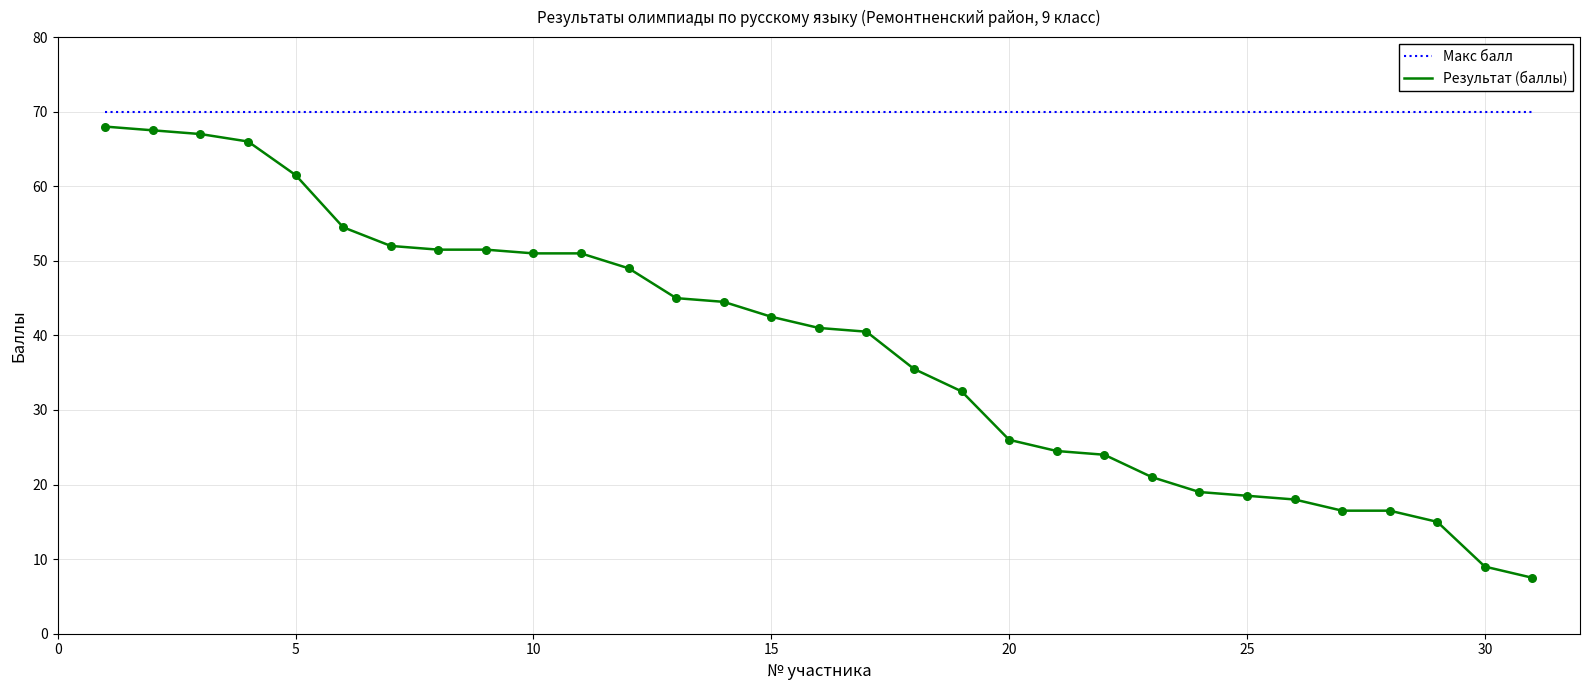

Which series has the largest total across all categories?

Макс балл